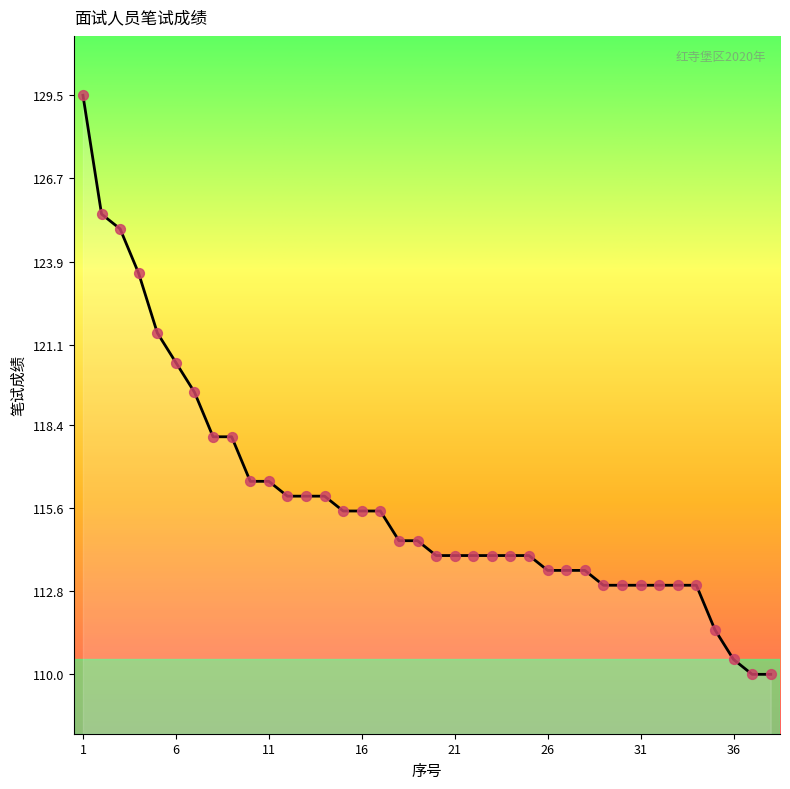

What is the maximum value shown in the chart?

129.5